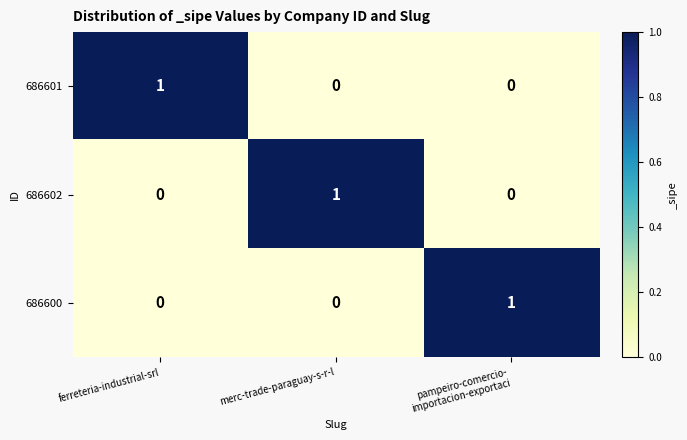

At how many categories does at least one series exceed 0?

3